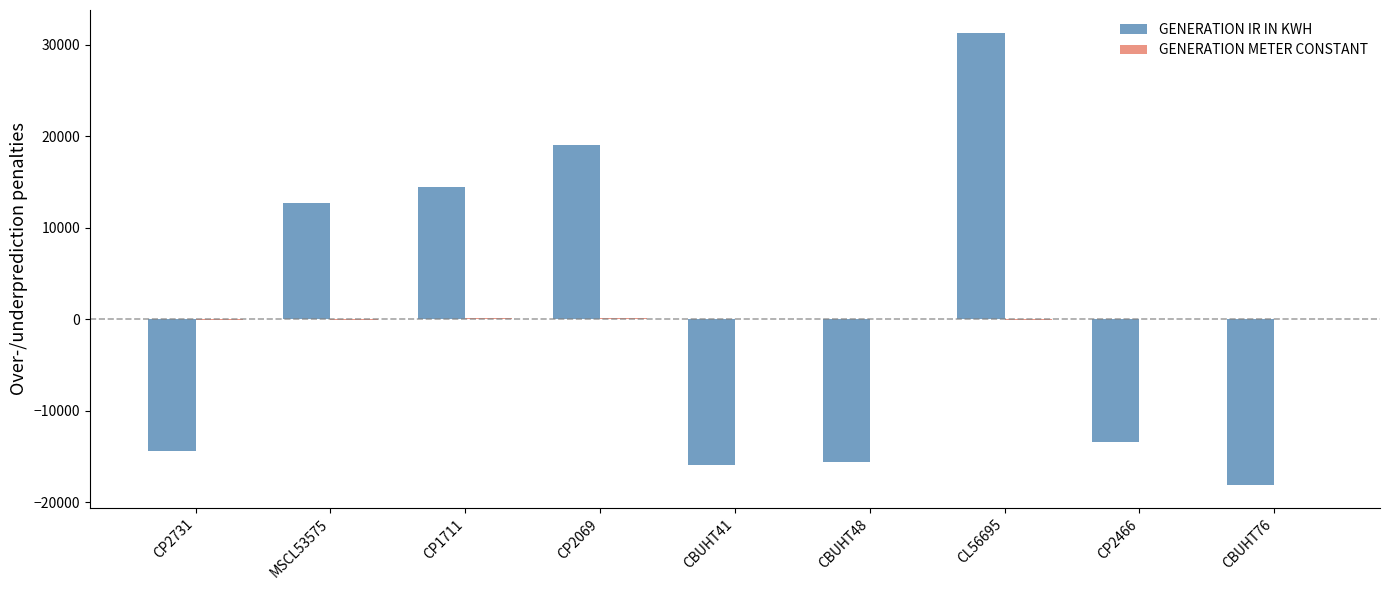

What is the sum of the GENERATION IR IN KWH values at CBUHT76 and CP2466?

-31586.5